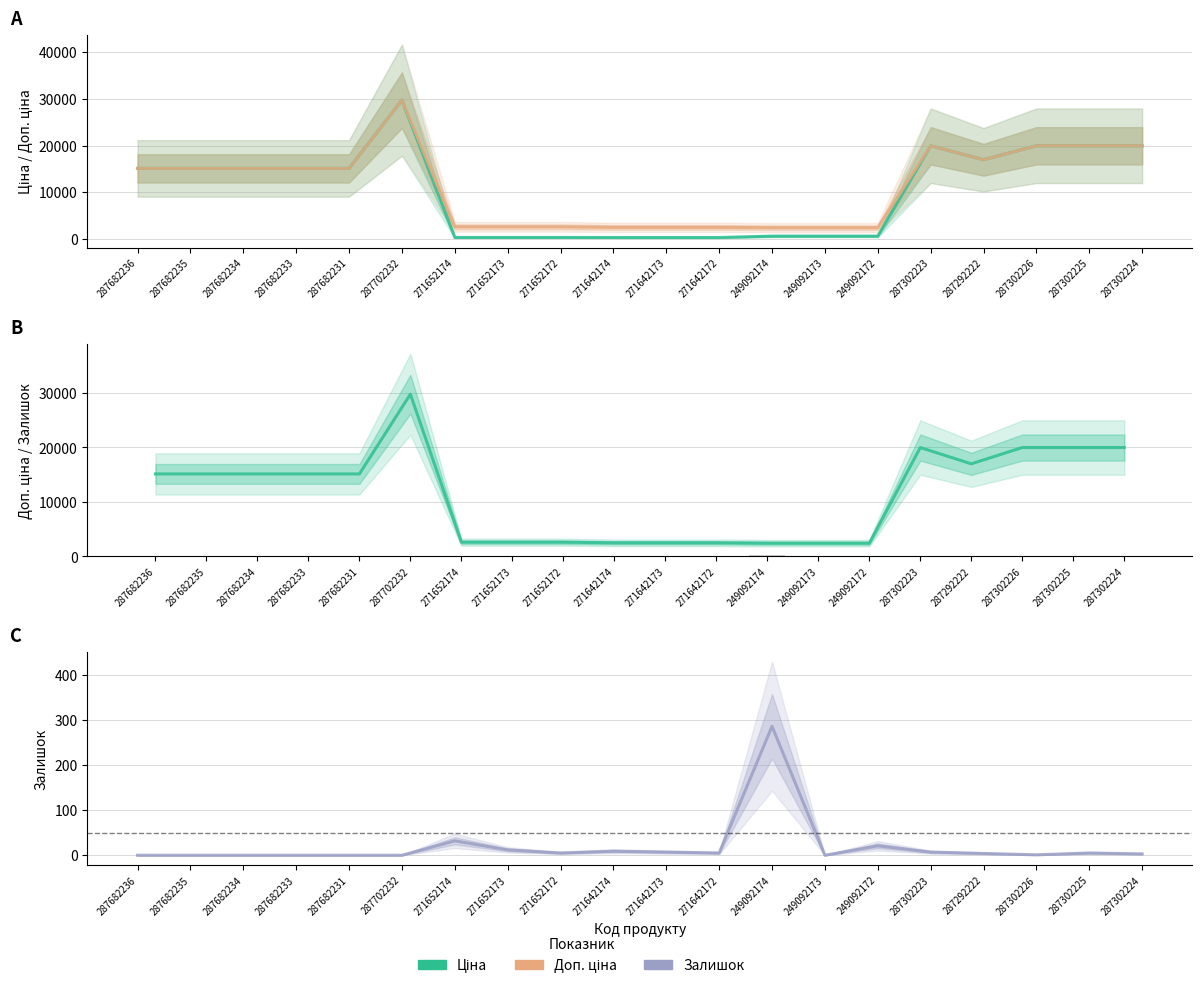

What is the sum of all Доп. ціна values?

224666.9